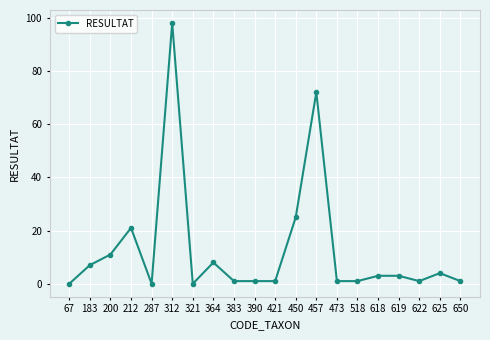

What is the greatest value displayed?

98